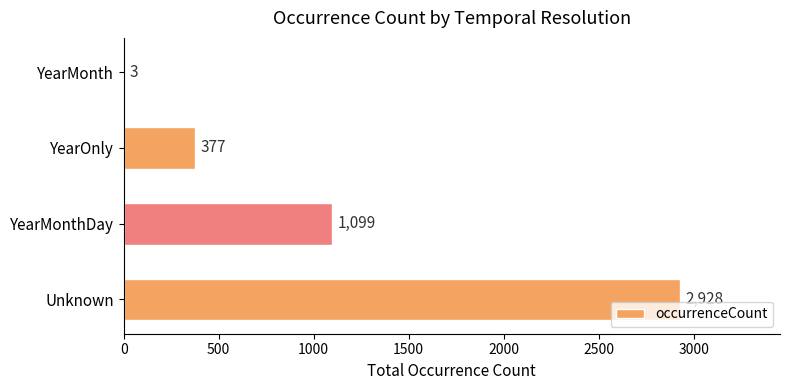

What is the greatest value displayed?

2928